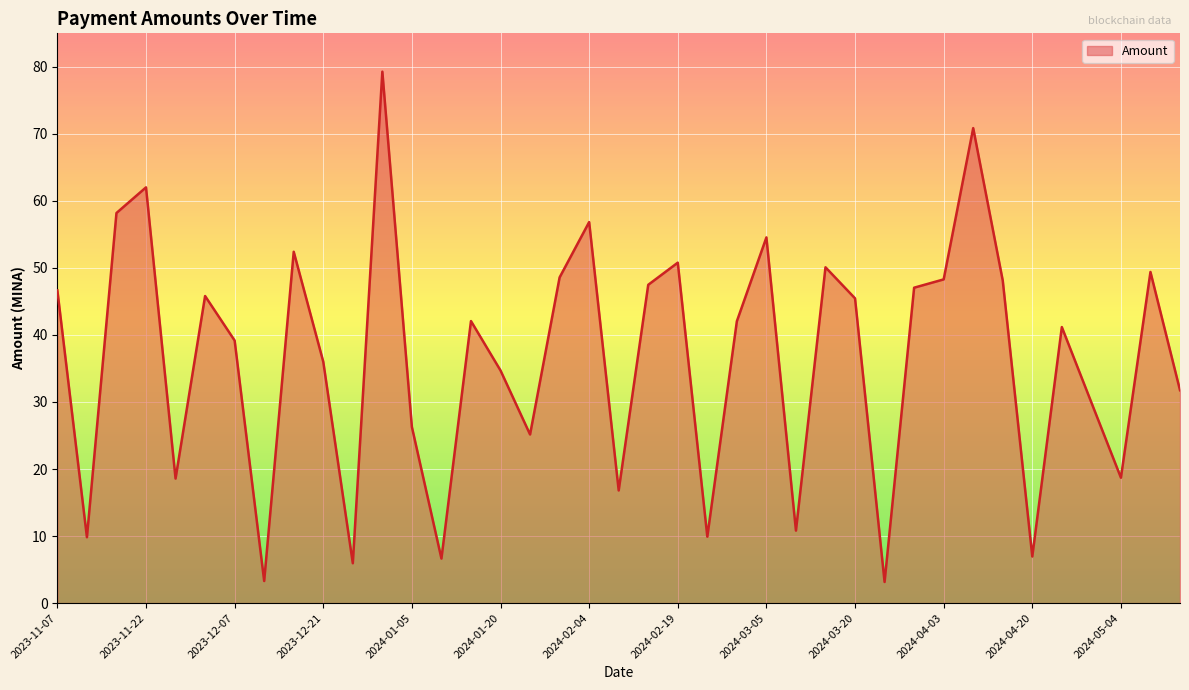

What is the greatest value displayed?

79.3